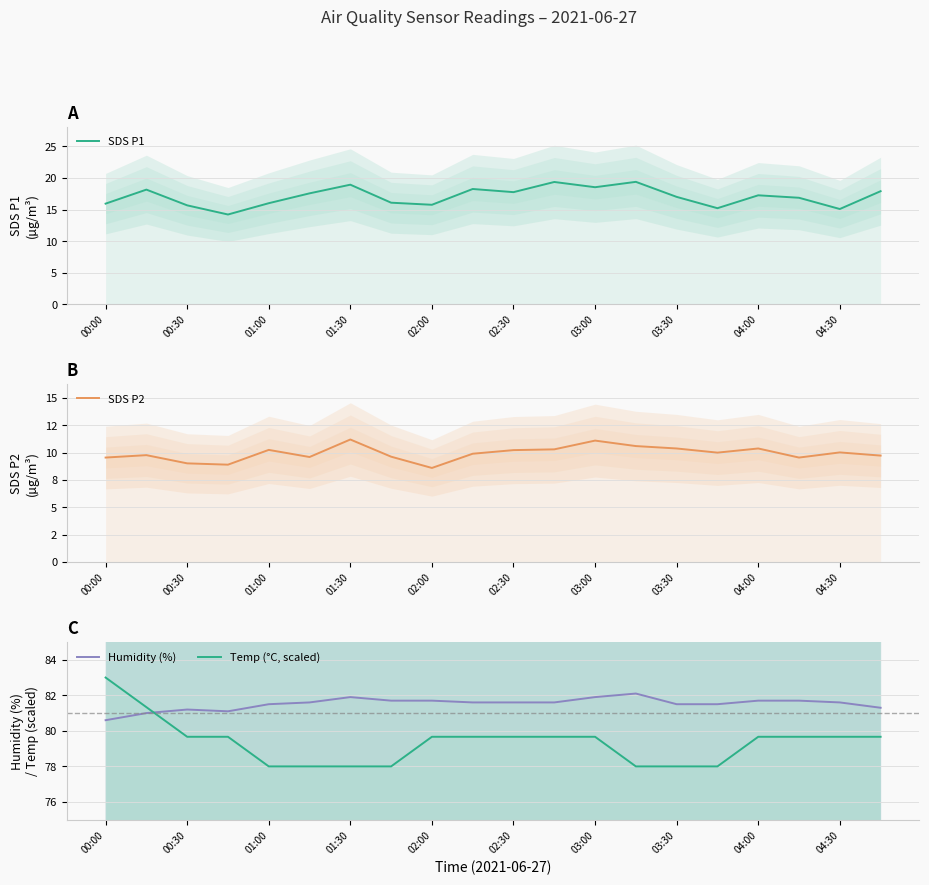

At how many categories does at least one series exceed 49?

20